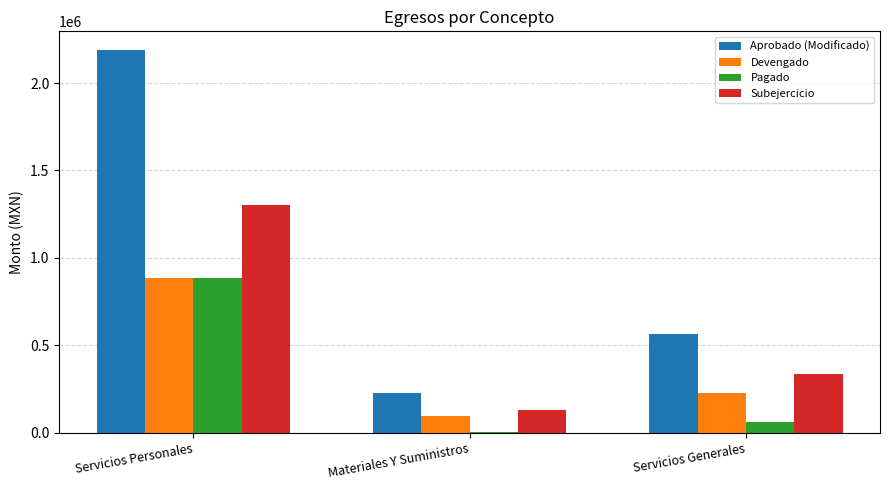

At which label does Pagado reach its peak?

Servicios Personales